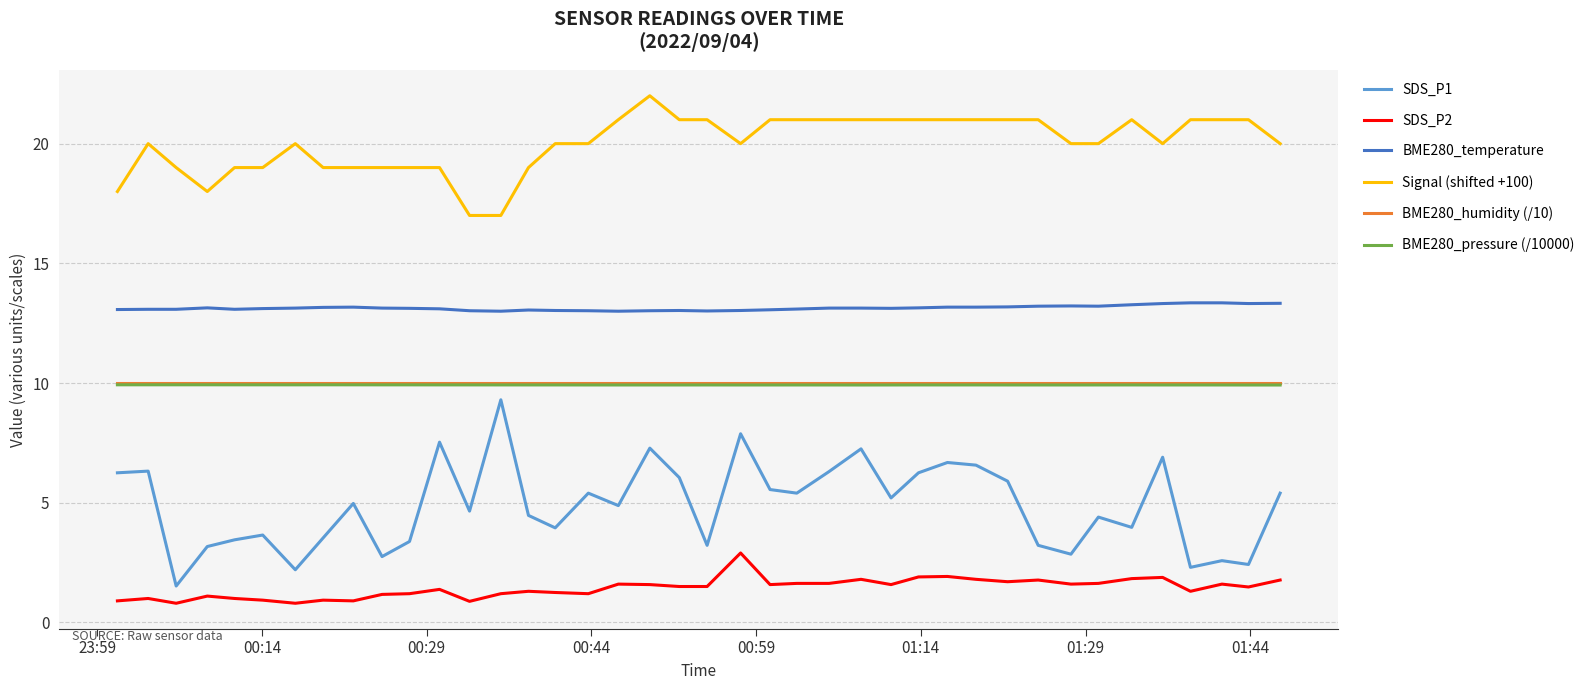

What is the smallest value displayed?

0.8